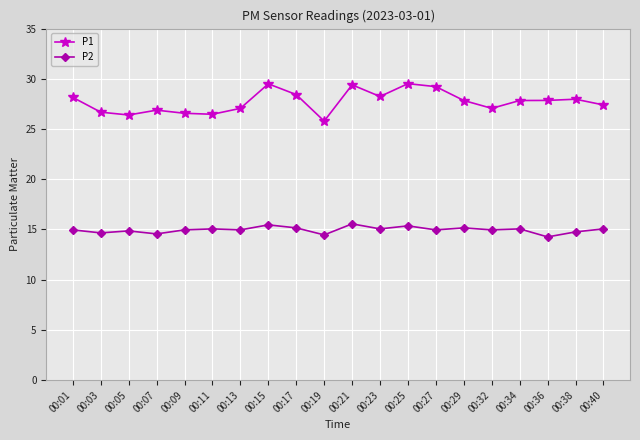

Which series changed the most between 00:11 and 00:34?

P1